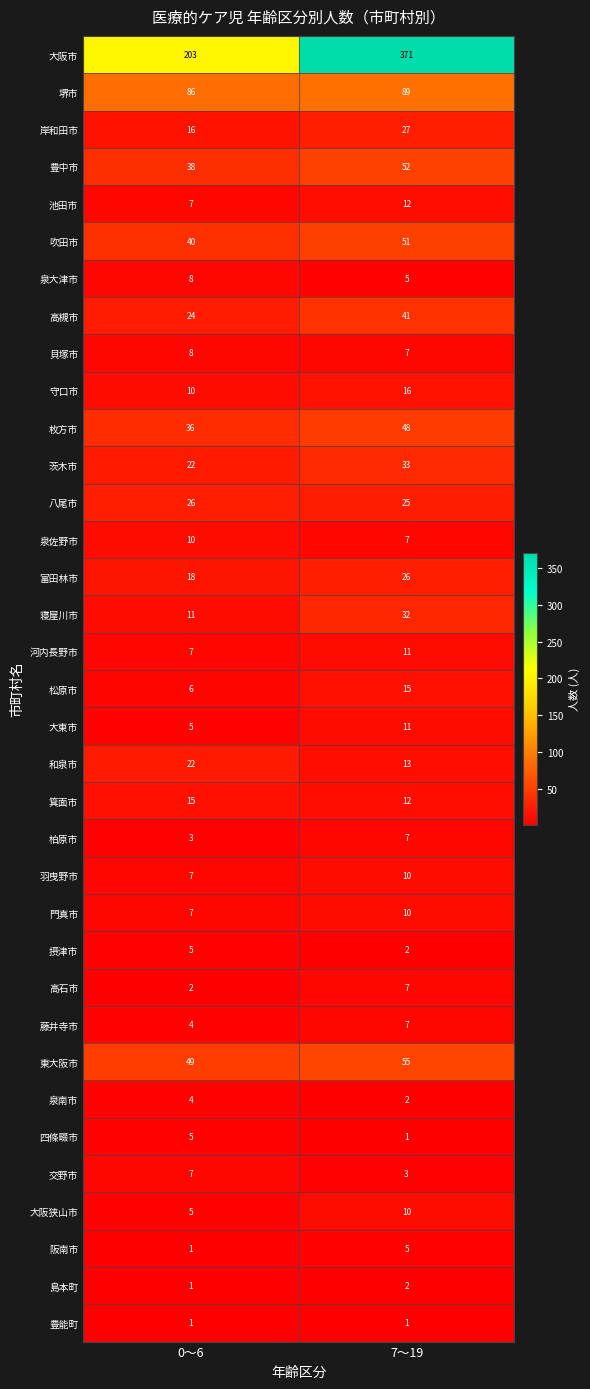

What is the difference between the maximum and minimum values in the 阪南市 series?

4